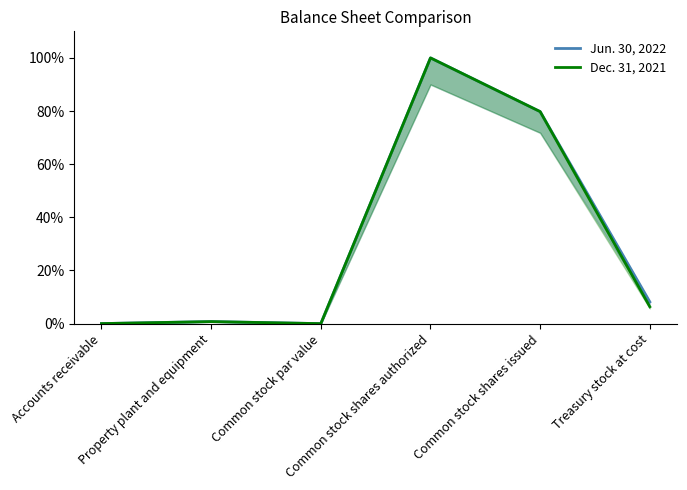

What are all the series names shown in the legend?

Jun. 30, 2022, Dec. 31, 2021